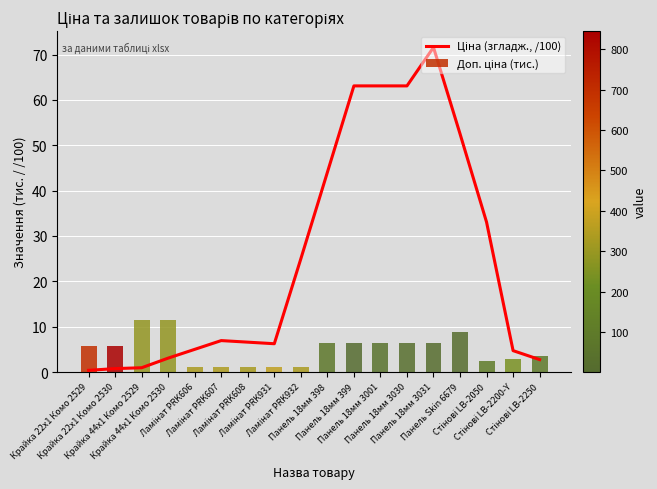

Between Панель 18мм 3031 and Крайка 22x1 Комо 2530, which is larger?

Панель 18мм 3031